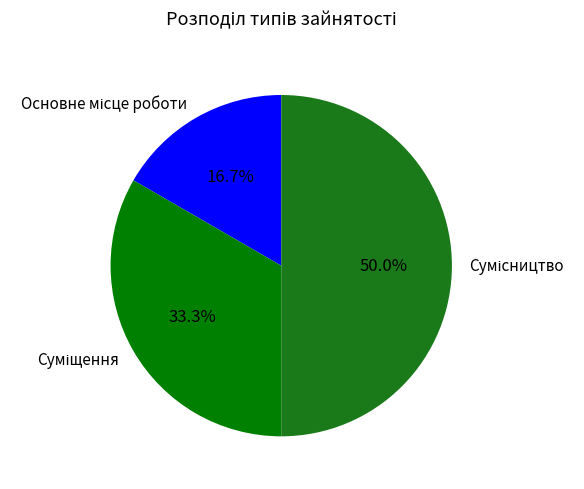

Which slice is the largest?

Сумісництво